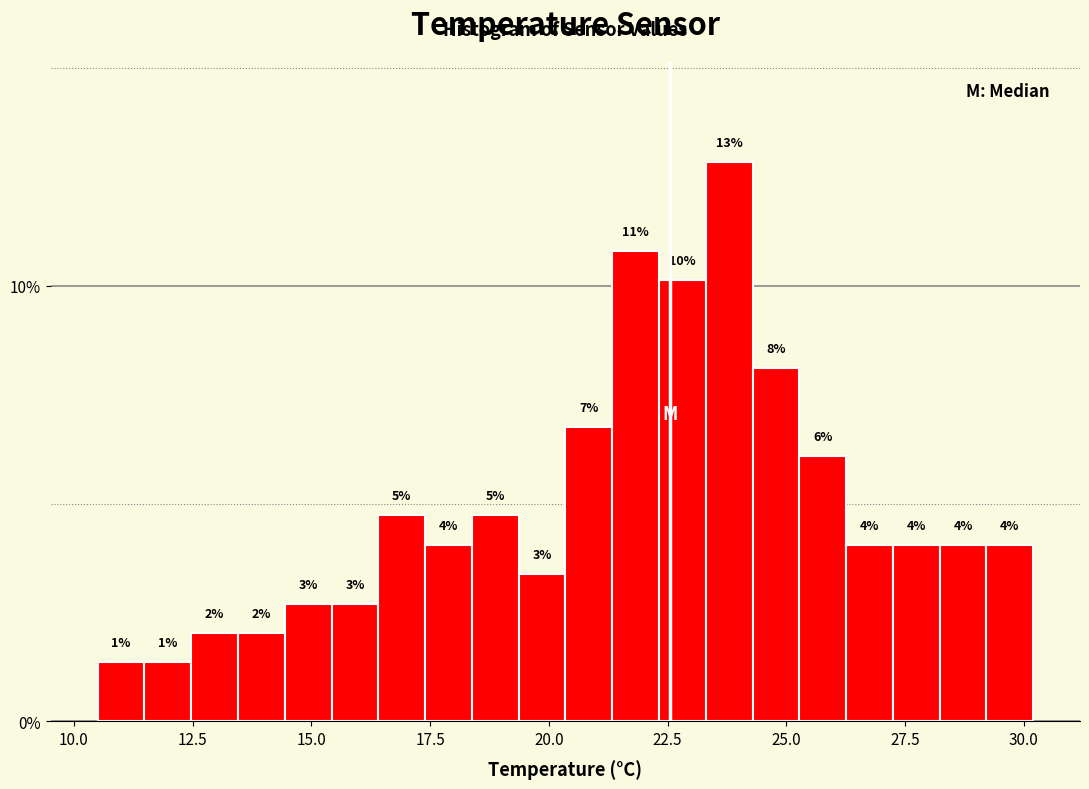

Around what value on the x-axis is the tallest bar? Give the approximate position of its centre, as read against the axis.

24.0